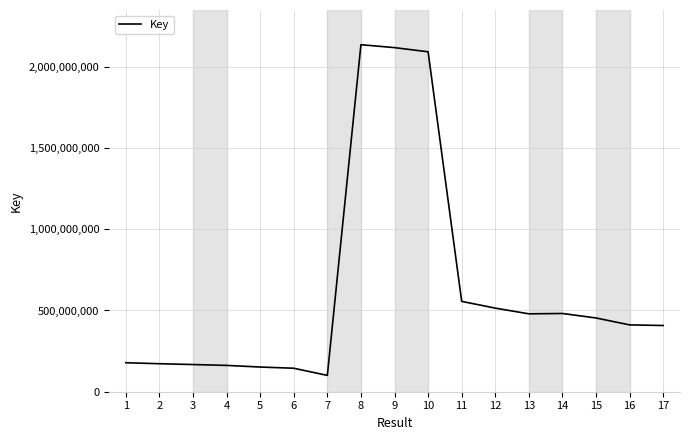

Which has a higher value, 16 or 1?

16